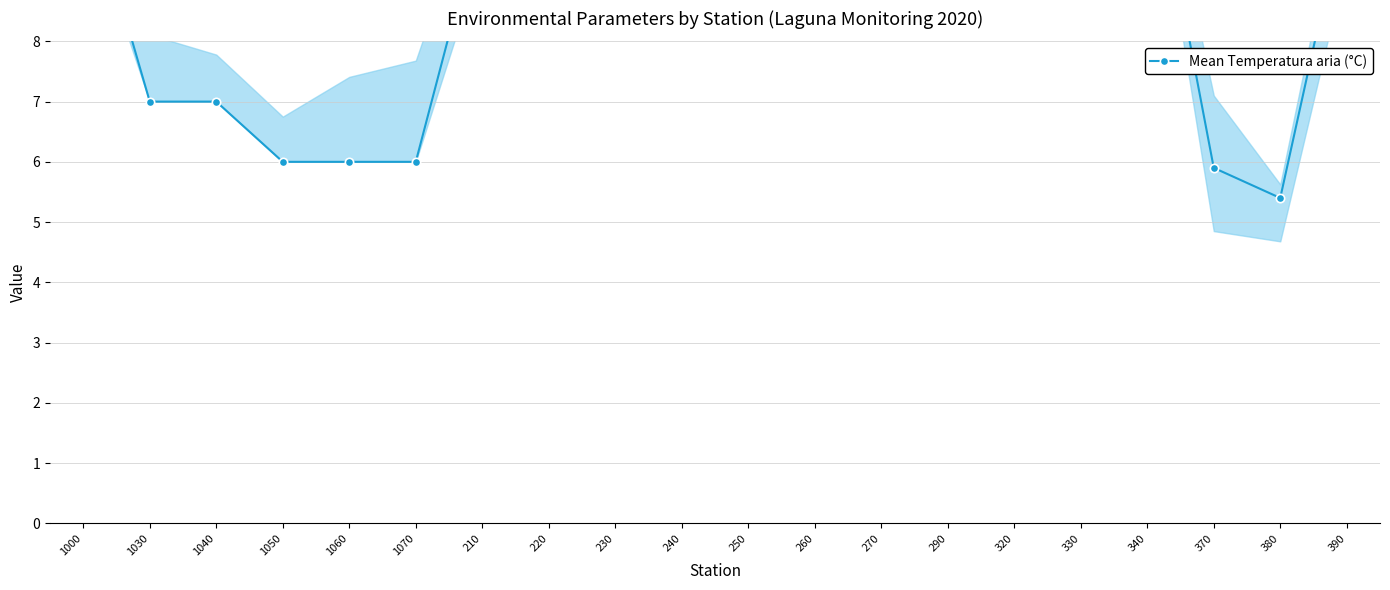

What is the difference between the maximum and minimum values?

7.0